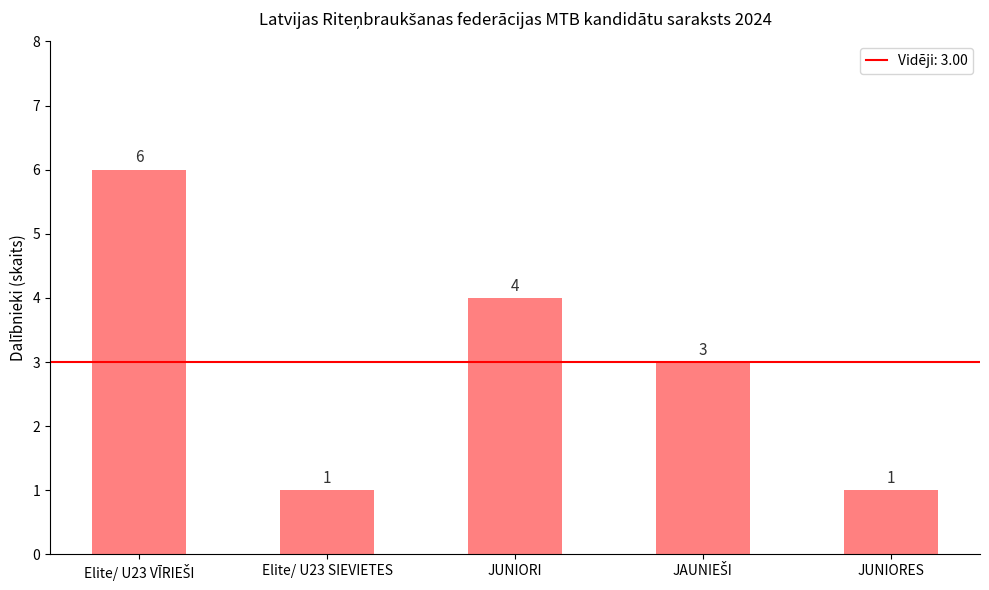

Count the values in the range 1 to 4.

4